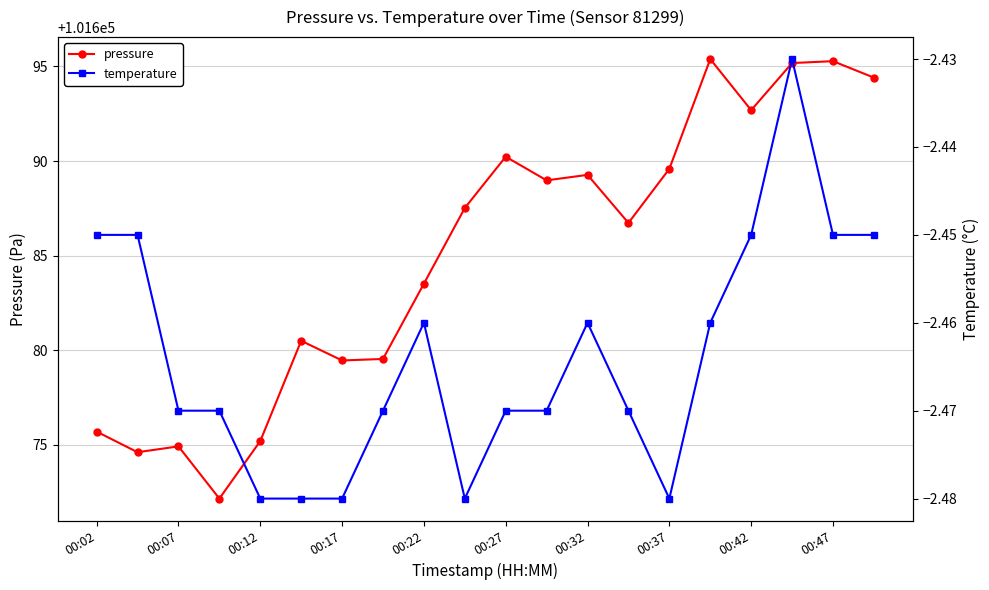

True or false: pressure has a value of 168981.5 at 00:02.

False